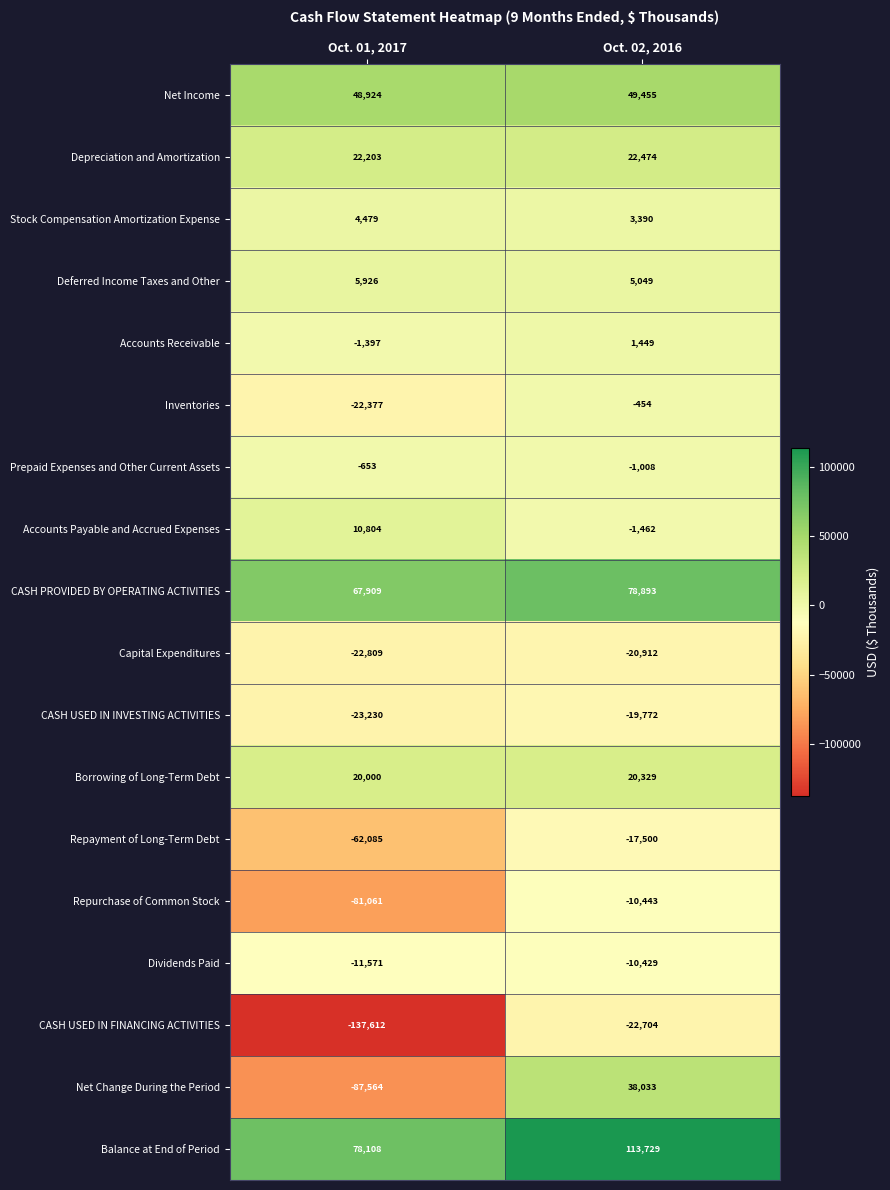

At which category is the sum across all series the highest?

Oct. 02, 2016